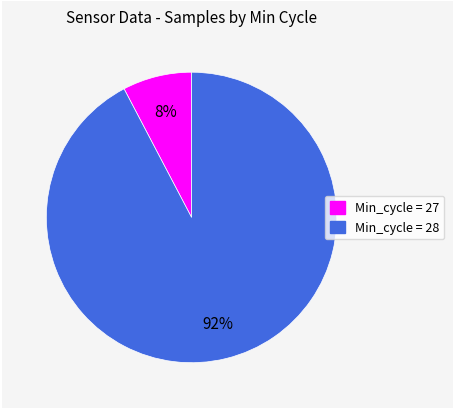

To the nearest percent, what is the average slice percentage?

50%